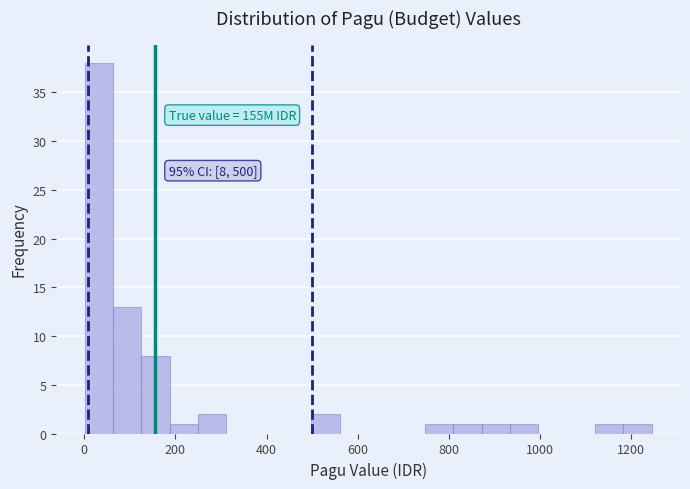

Around what value on the x-axis is the tallest bar? Give the approximate position of its centre, as read against the axis.

40